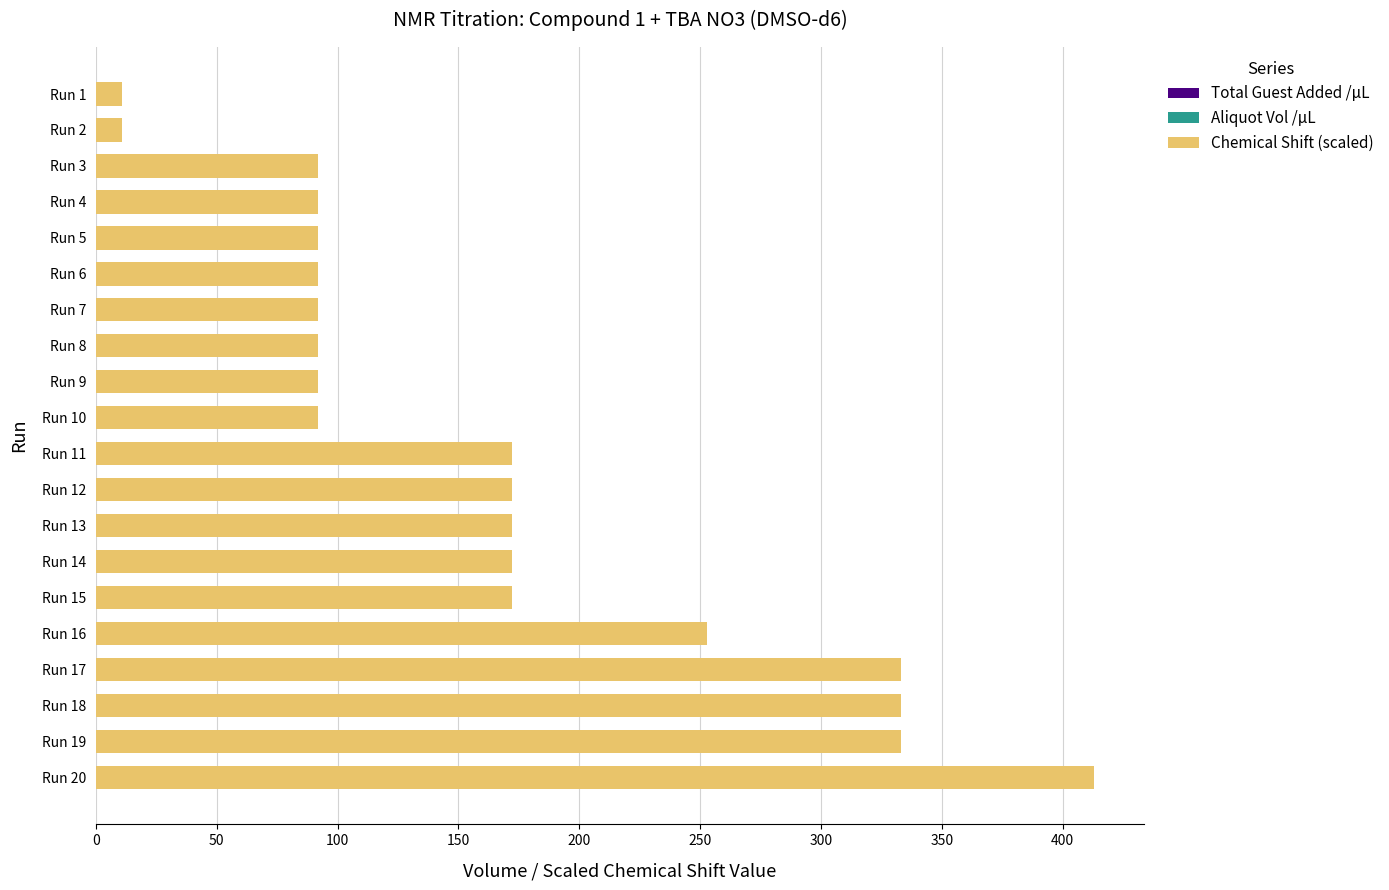

Between Run 14 and Run 16, which is larger?

Run 16